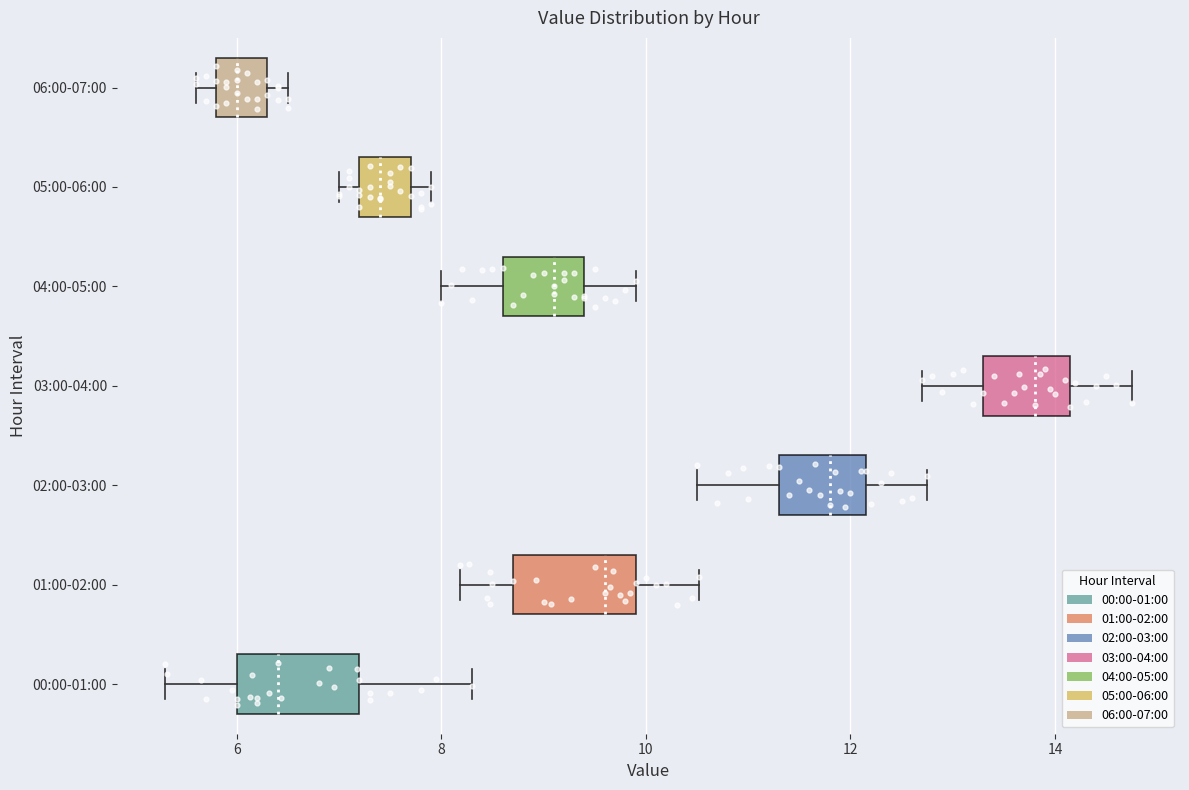

Reading bottom to top, transcribe this box plot: for each box, give where its median line is, the range the box spans, and where its two whiskers end, as read against the x-axis. The values are not printed on the chart, so give them approximately, as read against the axis.

00:00-01:00: median 6.4, box 6.0 to 7.2, whiskers 5.4 to 8.4
01:00-02:00: median 9.6, box 8.8 to 10.0, whiskers 8.2 to 10.6
02:00-03:00: median 11.8, box 11.4 to 12.2, whiskers 10.6 to 12.8
03:00-04:00: median 13.8, box 13.4 to 14.2, whiskers 12.8 to 14.8
04:00-05:00: median 9.2, box 8.6 to 9.4, whiskers 8.0 to 10.0
05:00-06:00: median 7.4, box 7.2 to 7.8, whiskers 7.0 to 8.0
06:00-07:00: median 6.0, box 5.8 to 6.4, whiskers 5.6 to 6.6